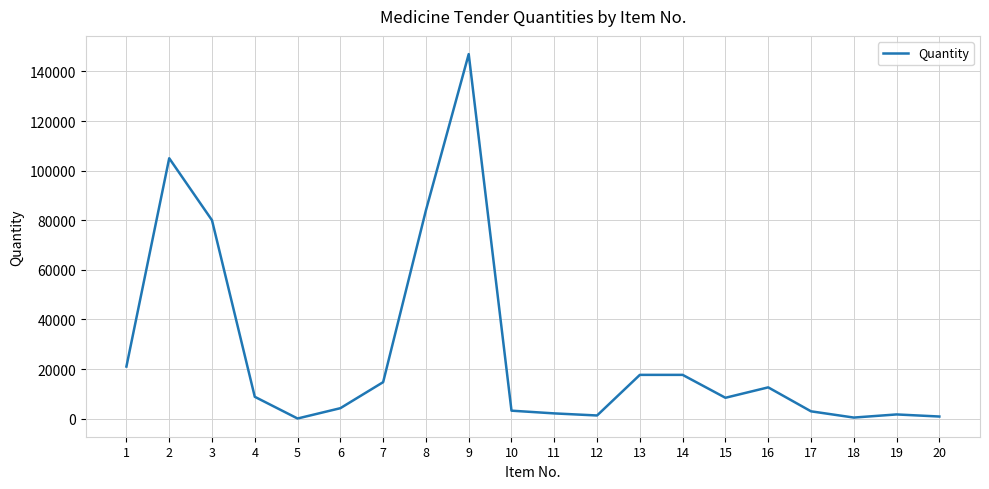

What is the change in value from 3 to 4?

-71200